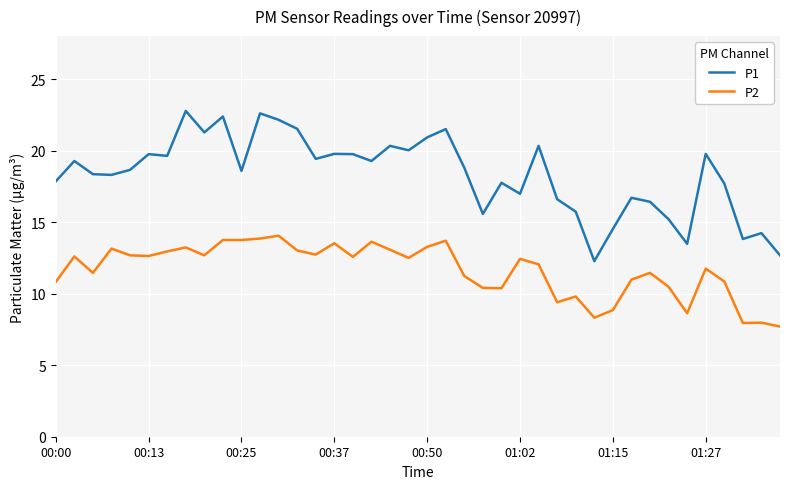

Which series has the largest range (max minus min)?

P1